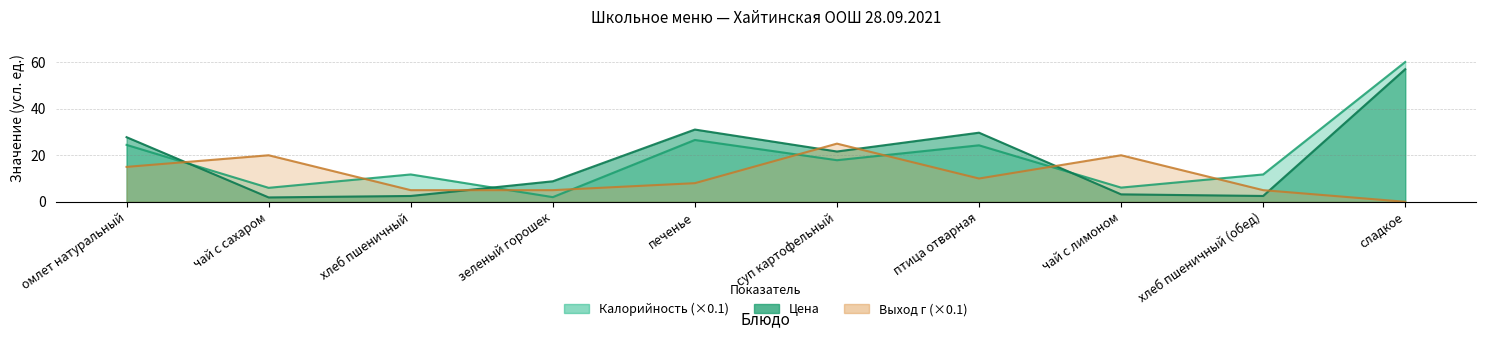

At which label does Калорийность first exceed 17?

омлет натуральный